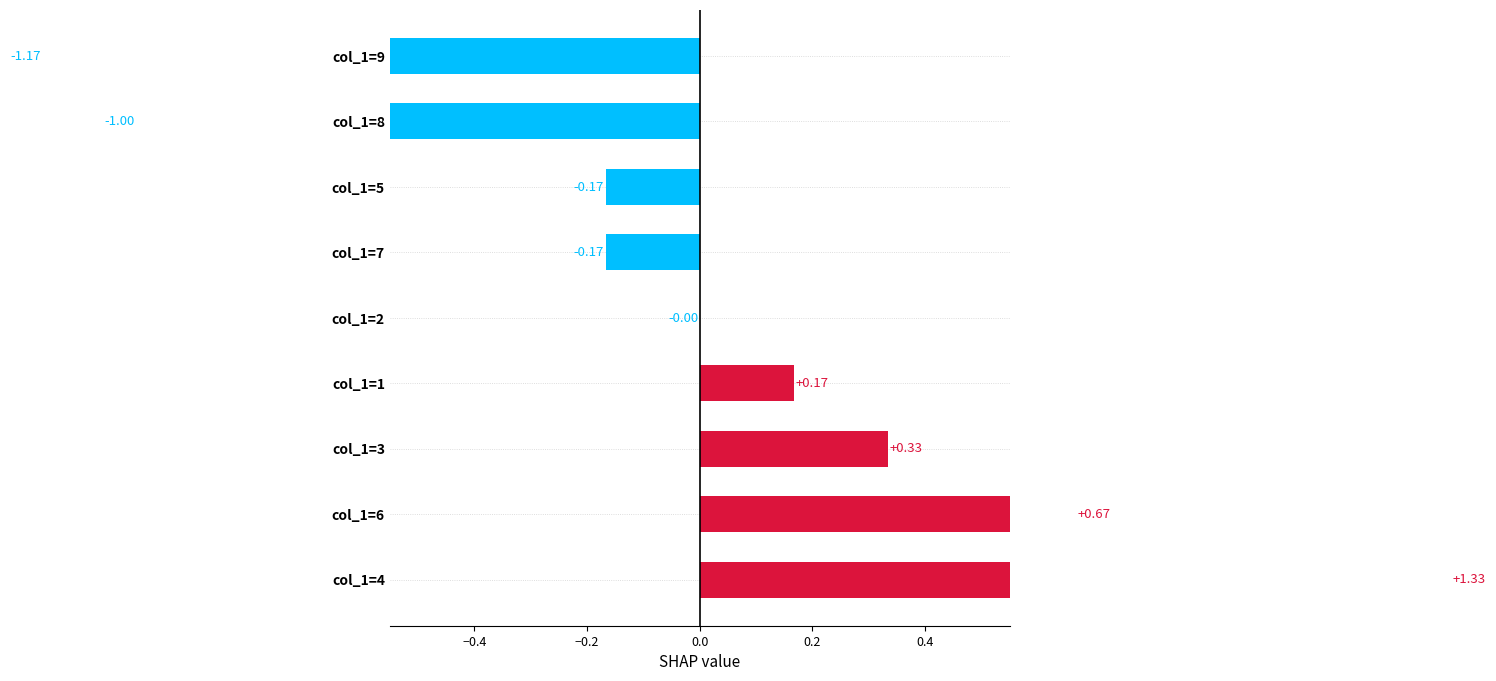

Which has a higher value, col_1=9 or col_1=3?

col_1=3